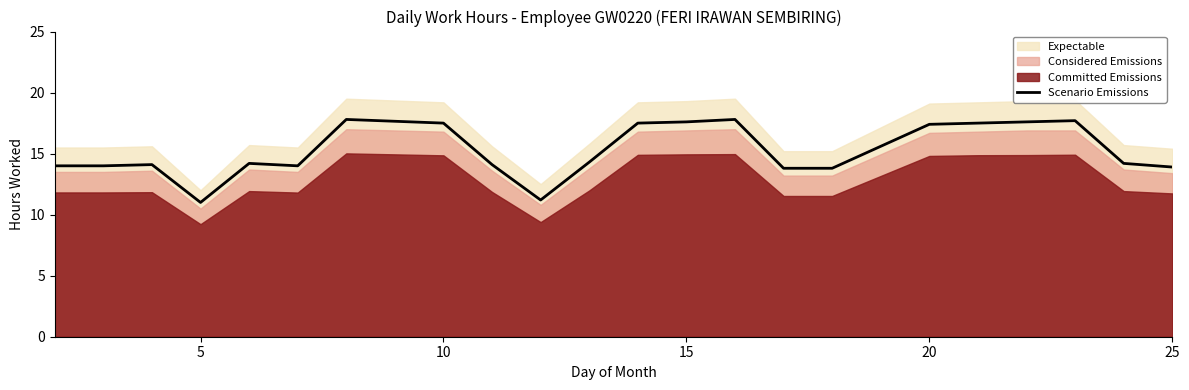

What is the maximum value shown in the chart?

17.8